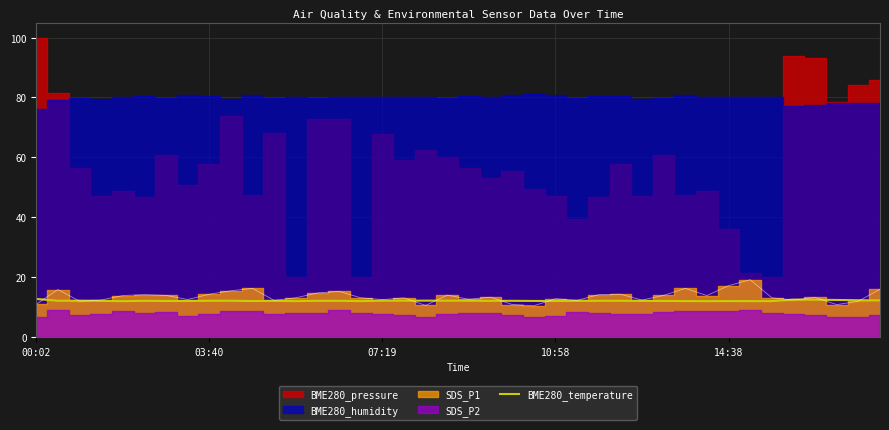

What value does the data have at 30?

12.0